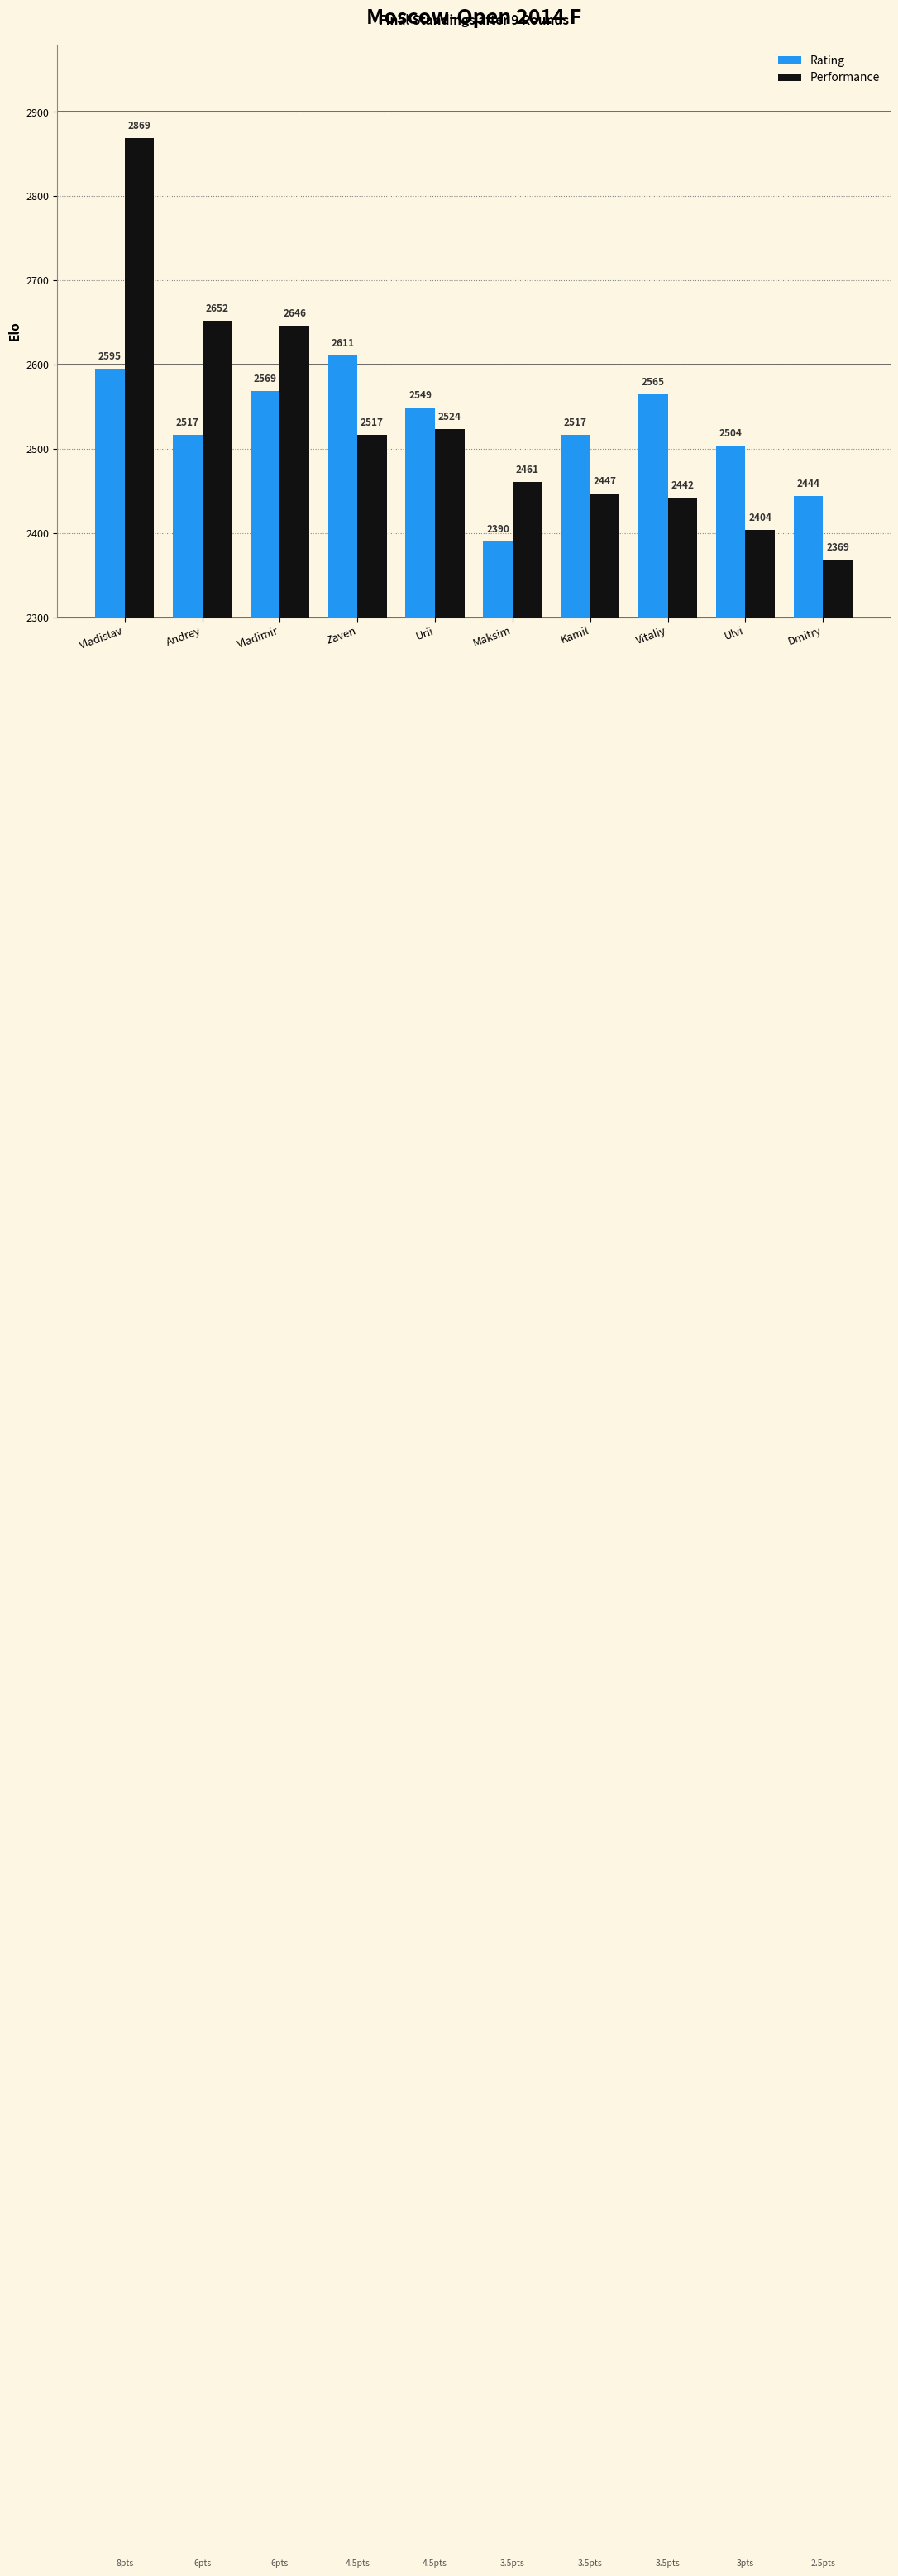

How many groups of bars are there?

10